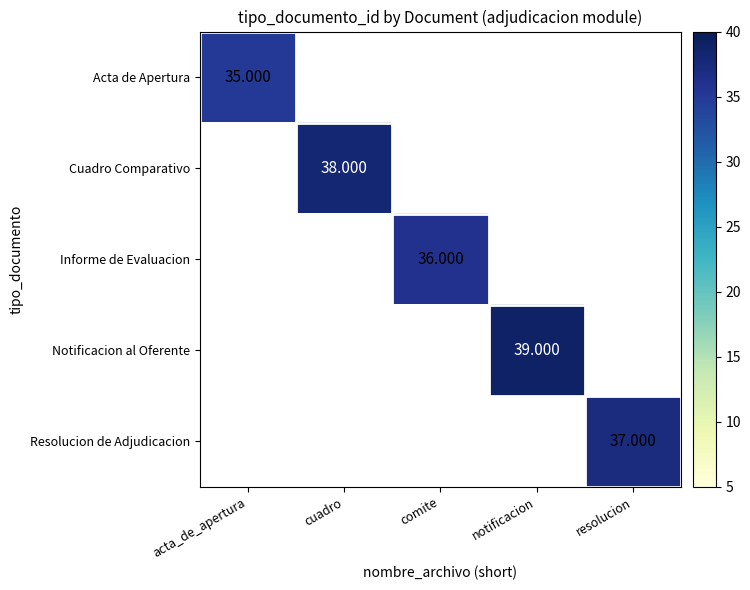

At how many categories does at least one series exceed 3?

5